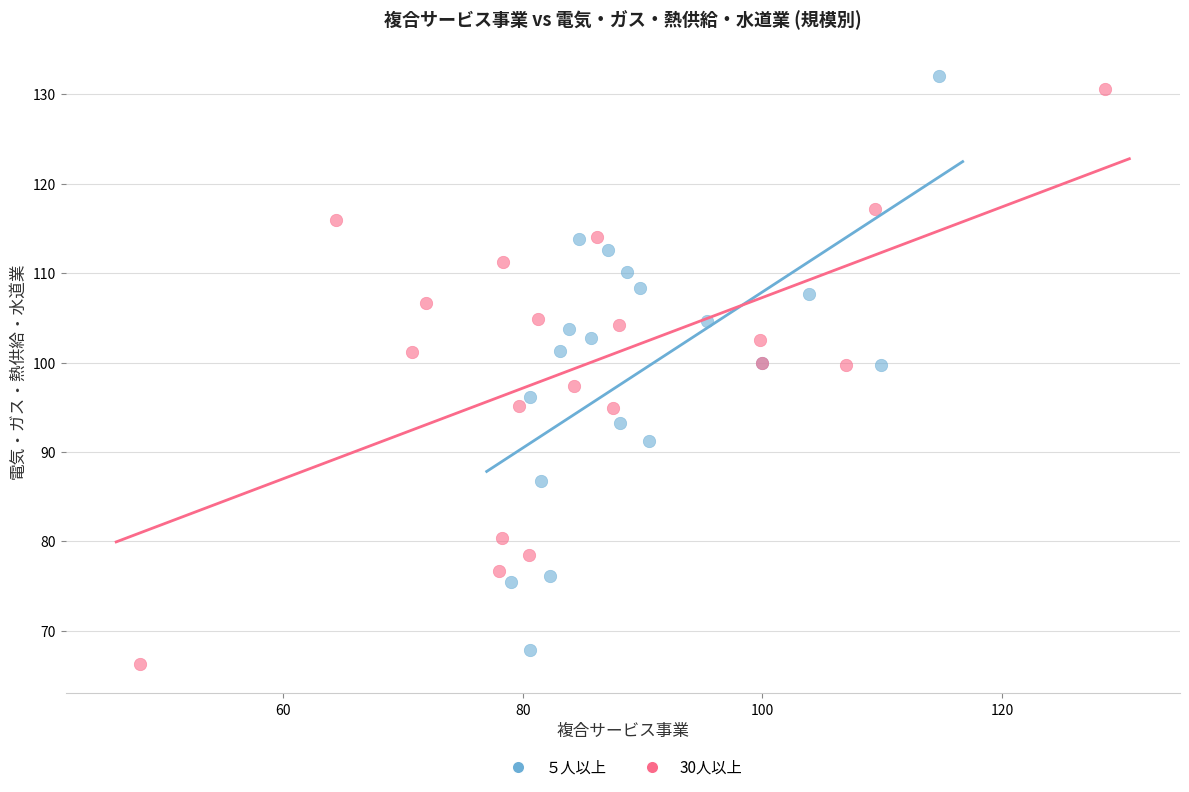

Which series has the widest spread of Y values?

30人以上